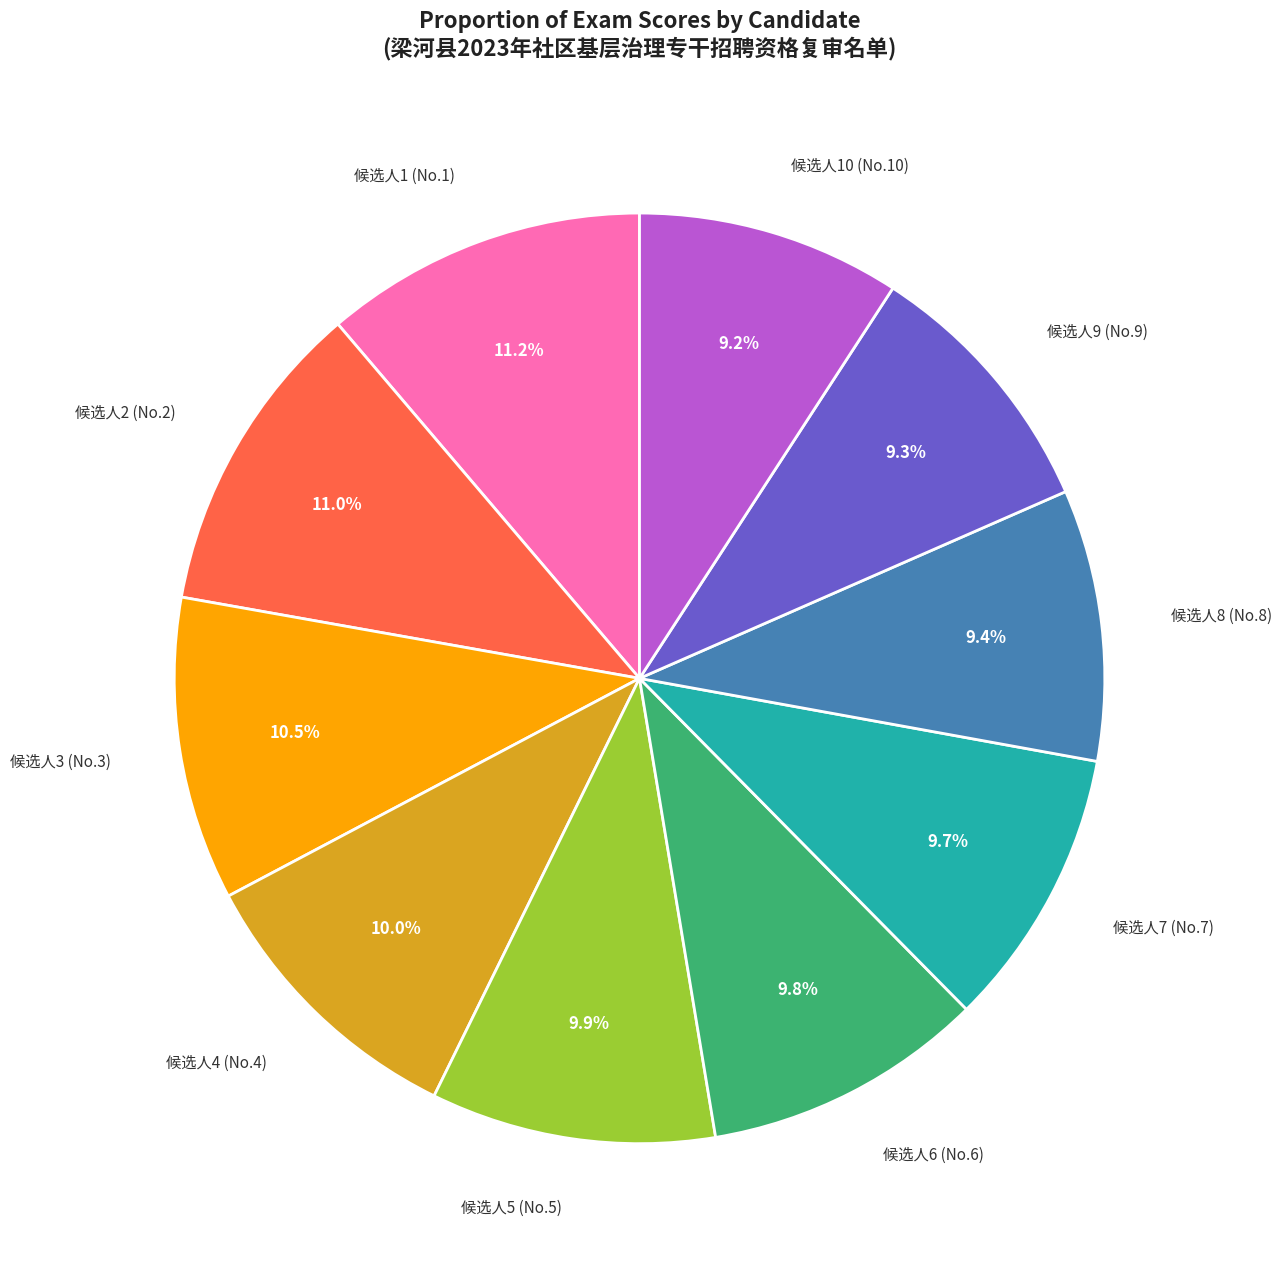

Does any single category account for the majority?

No